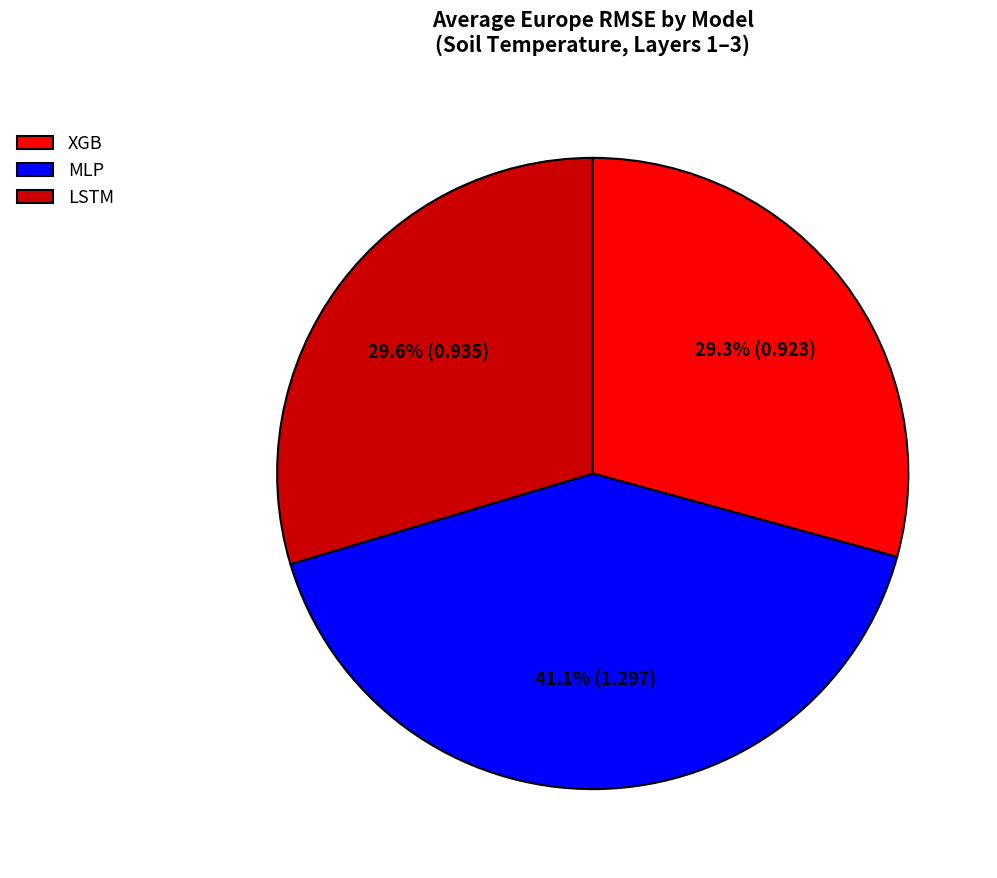

To the nearest percent, what is the combined percentage of LSTM and XGB?

59%